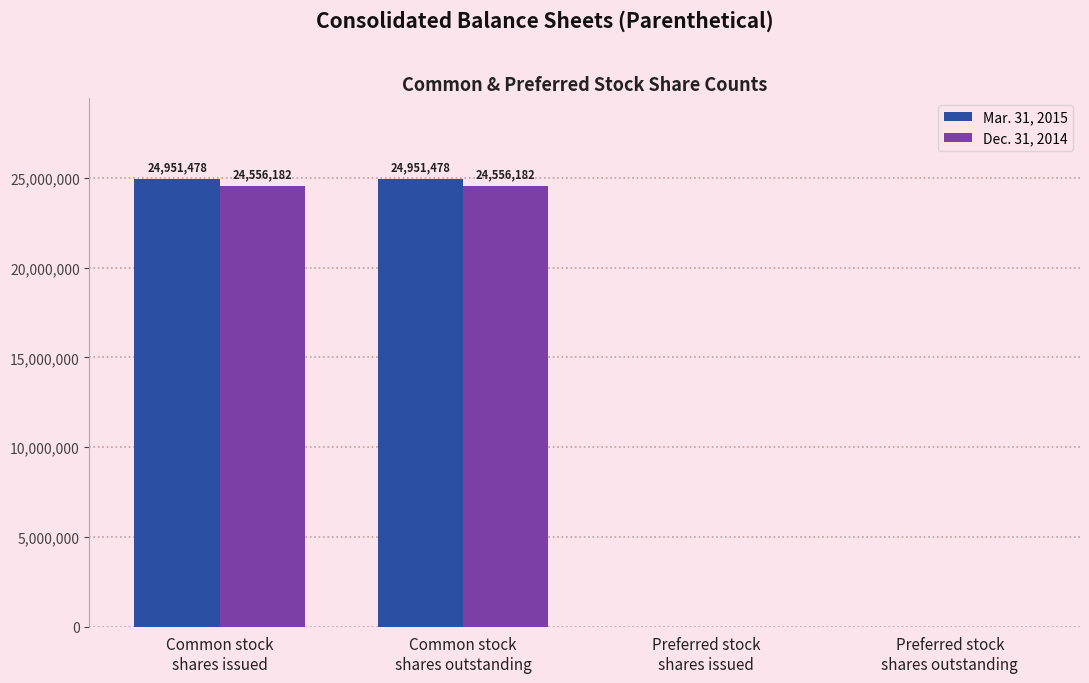

Does the chart contain stacked bars?

No